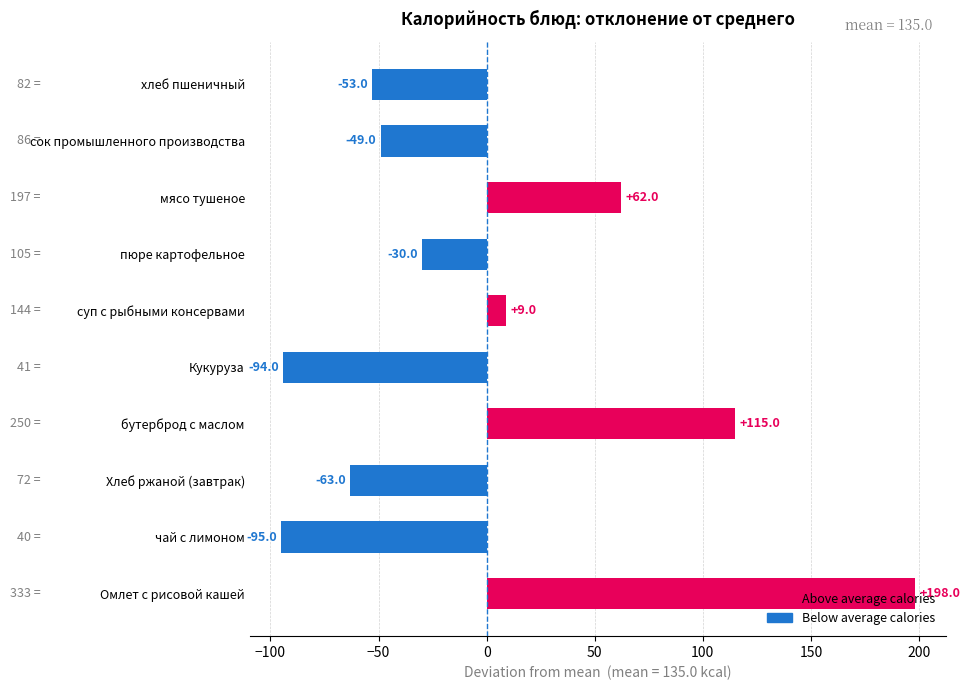

What is the difference between the maximum and minimum values?

293